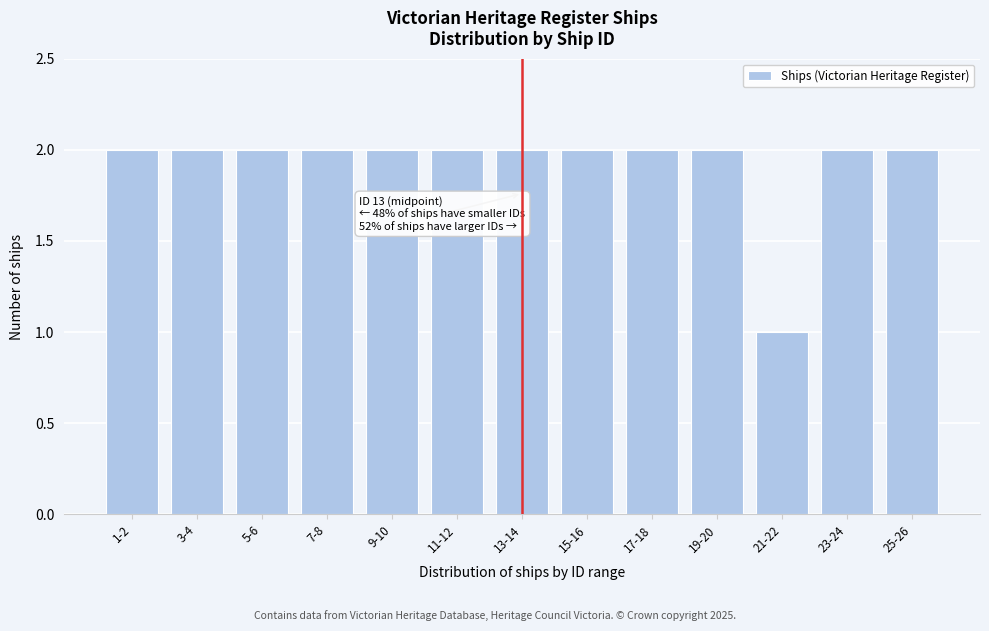

Reading left to right, list all the values displayed in this chart.

1-2=2	3-4=2	5-6=2	7-8=2	9-10=2	11-12=2	13-14=2	15-16=2	17-18=2	19-20=2	21-22=1	23-24=2	25-26=2